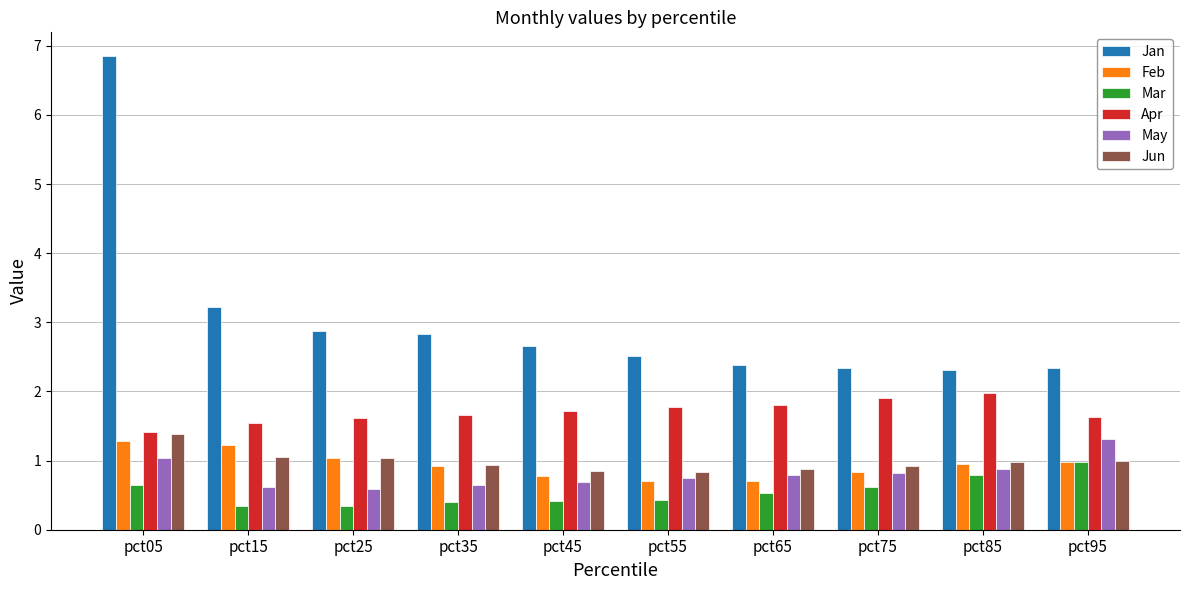

Which category has the highest value in the Apr series?

pct85